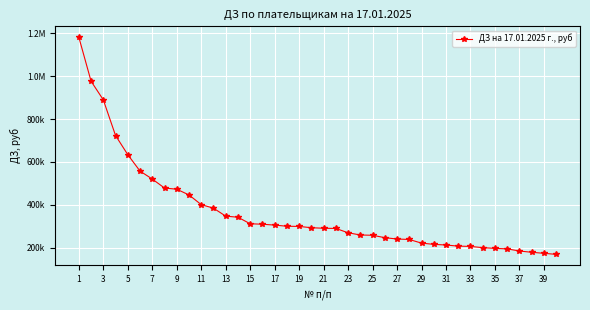

Reading right to left, list all the values displayed in this chart.

168692.4	173599.6	178404.3	184393.2	194233.9	196639.8	199994.8	205844.1	207099.4	212349.0	215384.4	221201.2	238190.3	240363.6	246576.3	257841.5	259095.8	269501.9	289696.2	290616.6	293036.8	299180.1	299990.4	305329.1	309396.8	311537.3	342090.5	347187.8	384448.9	400889.3	446250.0	472831.7	478457.3	520432.1	557507.6	634108.9	723615.3	890080.1	977074.7	1182654.0